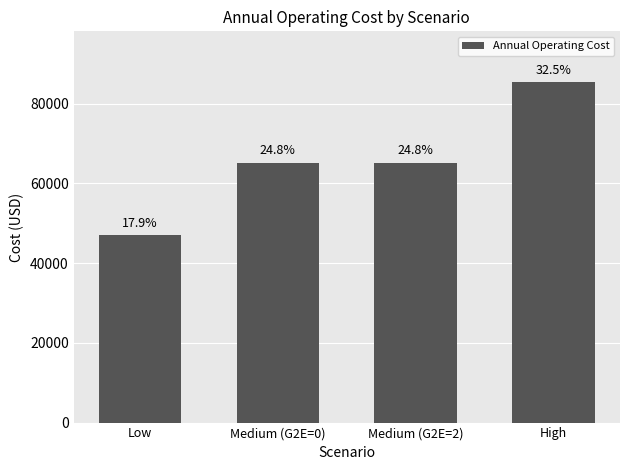

How many bars are there in total?

4